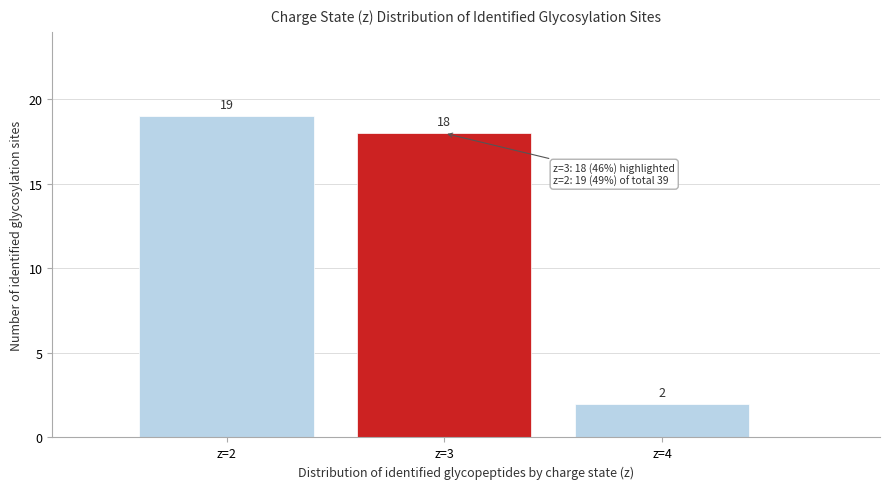

Reading right to left, transcribe all the data shown in this chart.

z=4=2	z=3=18	z=2=19